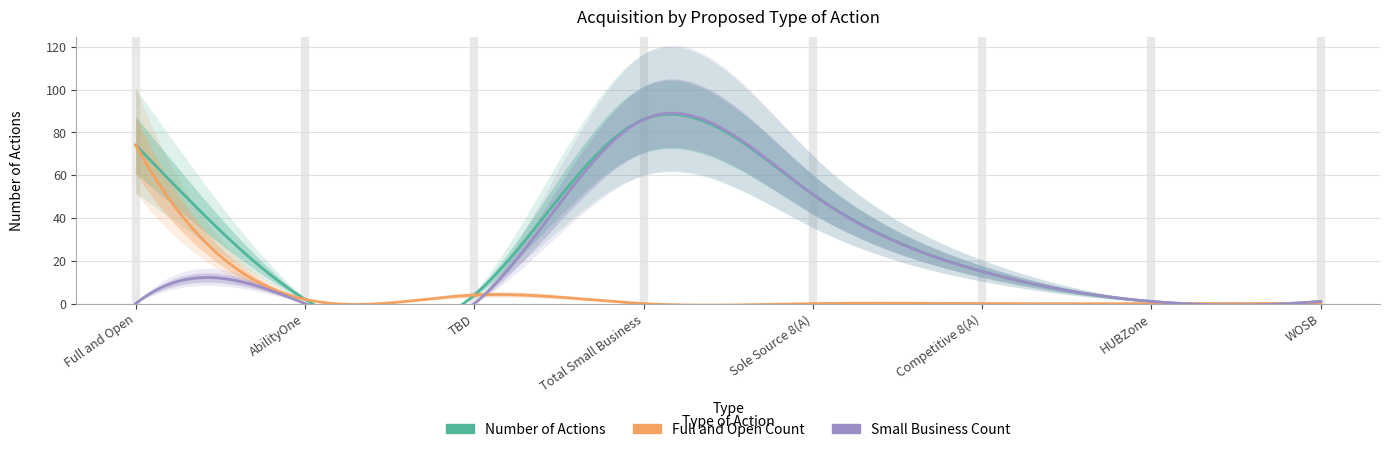

Which series has the widest spread of values?

Small Business Count